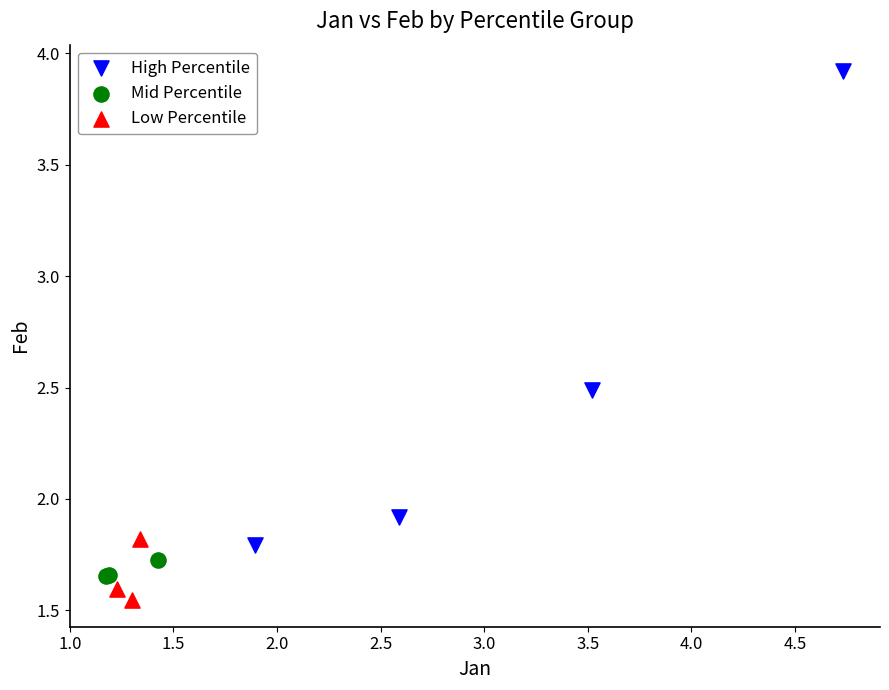

Which series contains the lowest Y value?

Low Percentile